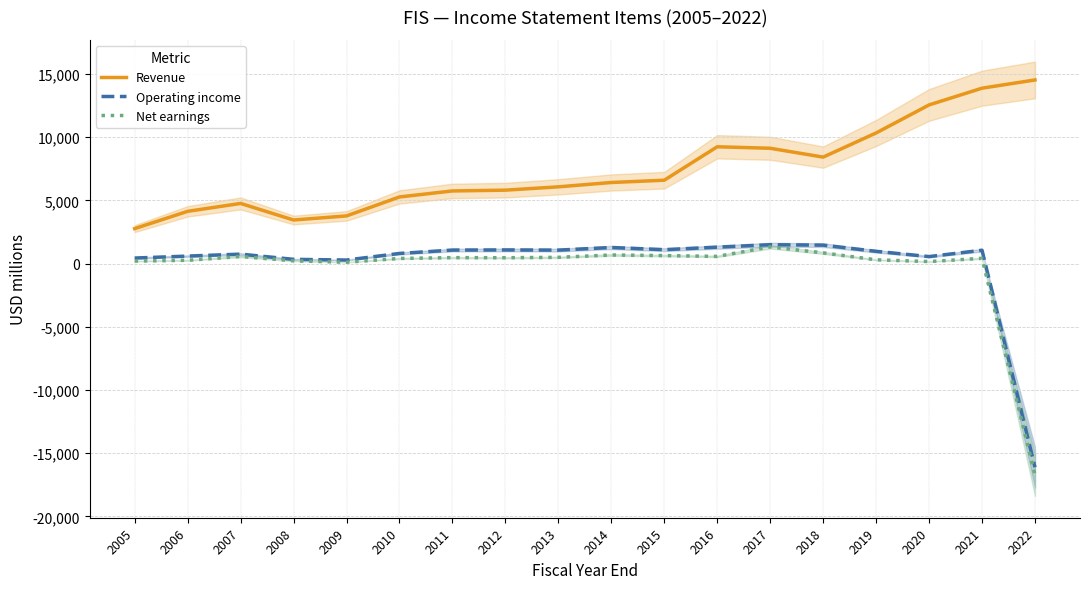

Where does the Operating income series first go above 1055?

2011